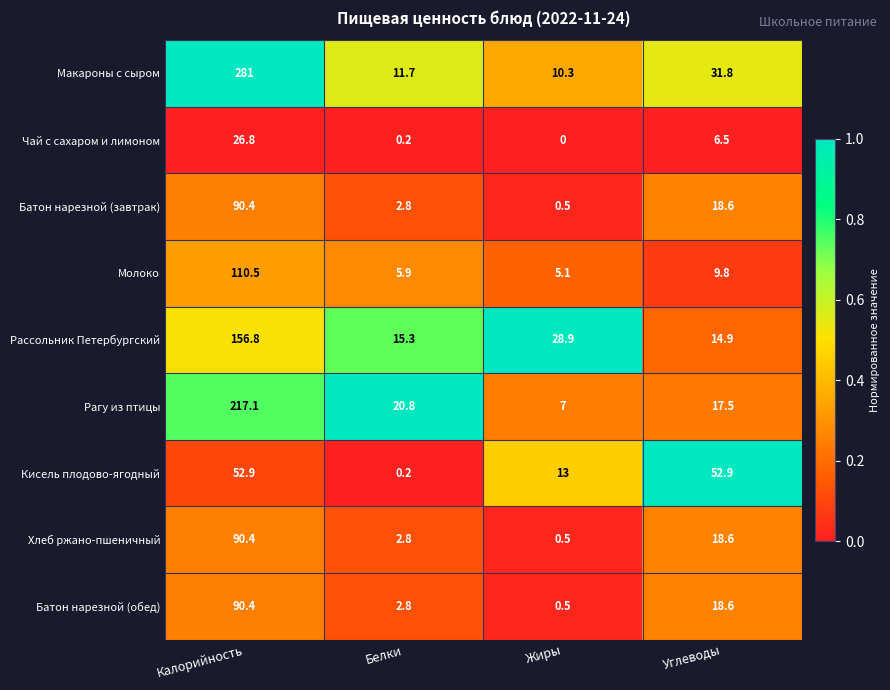

At which label does Батон нарезной (обед) reach its minimum?

Жиры